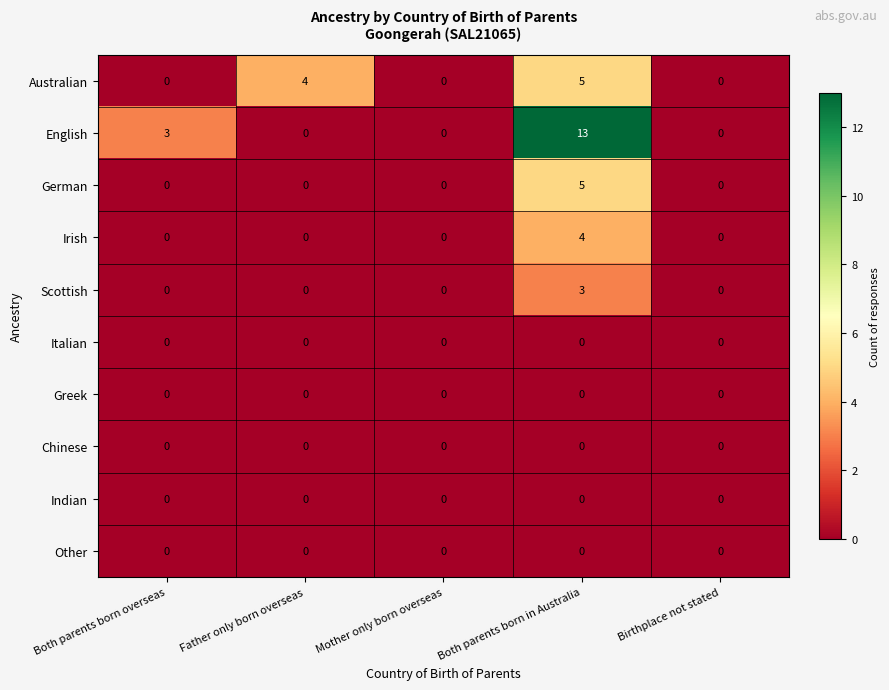

Which label corresponds to the largest value in the chart?

Both parents born in Australia